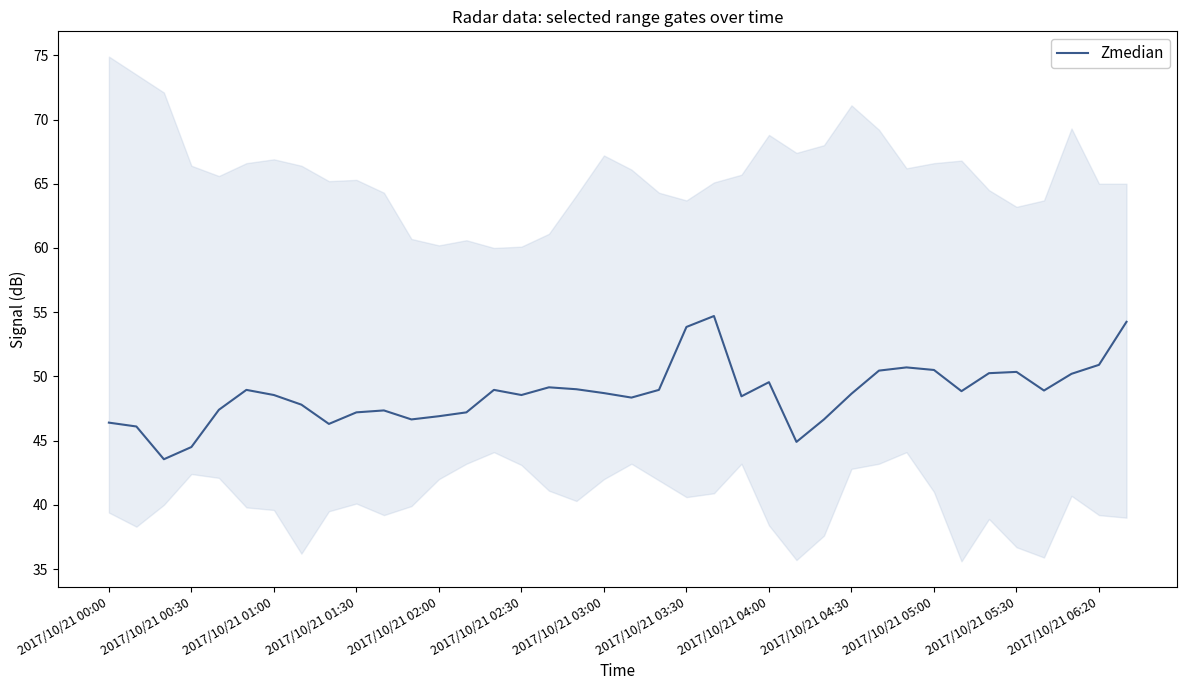

Reading right to left, extract all data points from this chart.

54.2	50.9	50.2	48.9	50.4	50.2	48.9	50.5	50.7	50.5	48.7	46.7	44.9	49.5	48.5	54.7	53.9	49.0	48.4	48.7	49.0	49.1	48.5	49.0	47.2	46.9	46.6	47.3	47.2	46.3	47.8	48.5	49.0	47.4	44.5	43.5	46.1	46.4